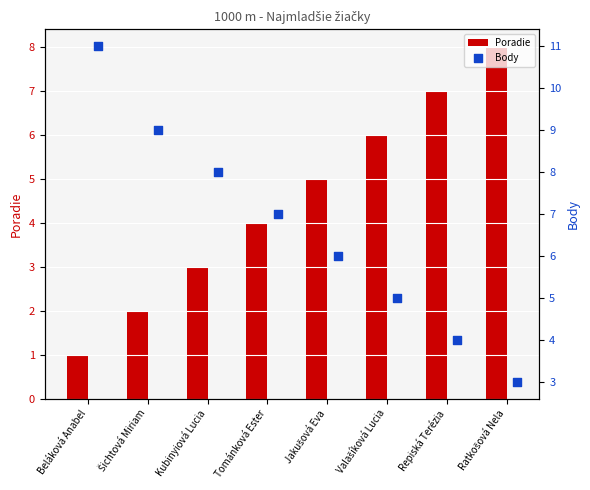

Which series has the largest total across all categories?

Body